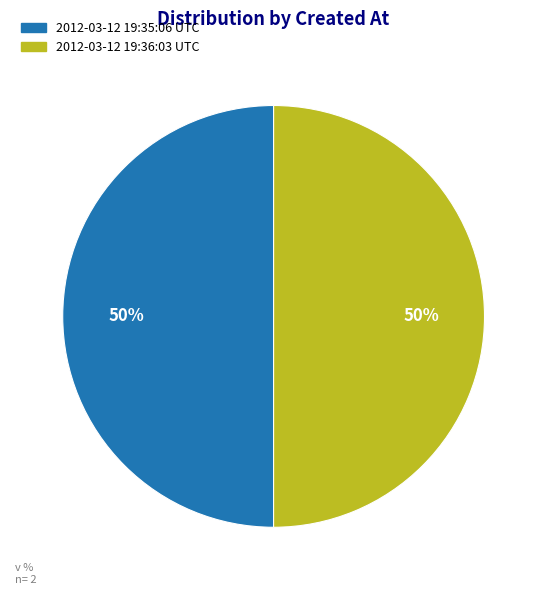

To the nearest percent, what portion does 2012-03-12 19:35:06 UTC represent?

50%